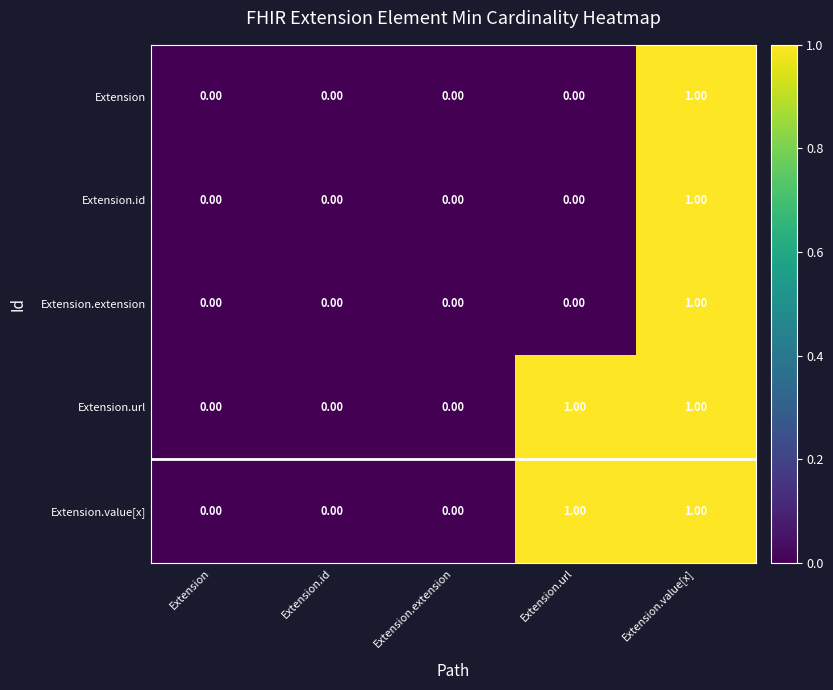

Count the number of categories in the chart.

5